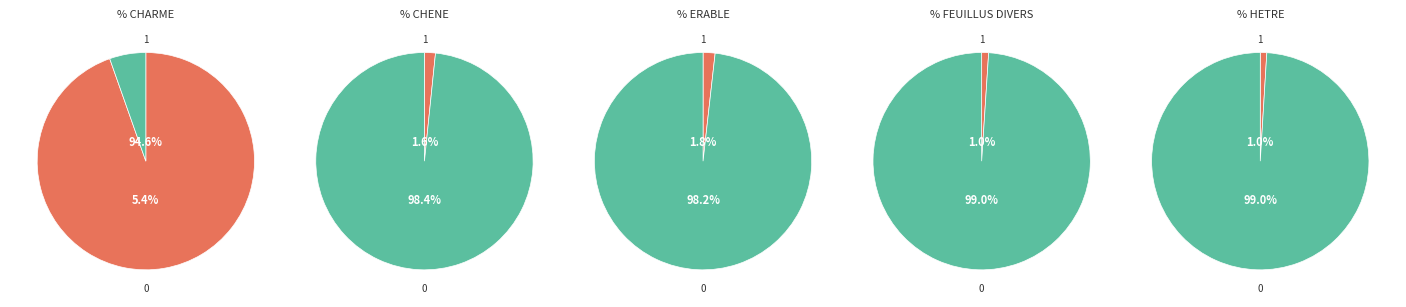

Does any single category account for the majority?

Yes